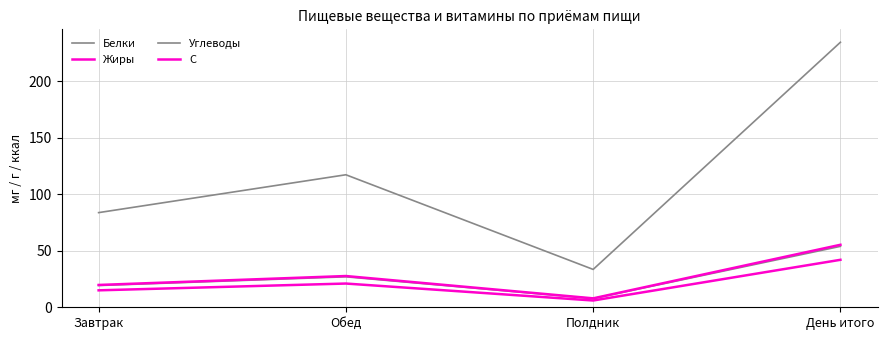

What is the difference between the maximum and minimum values in the Углеводы series?

201.0